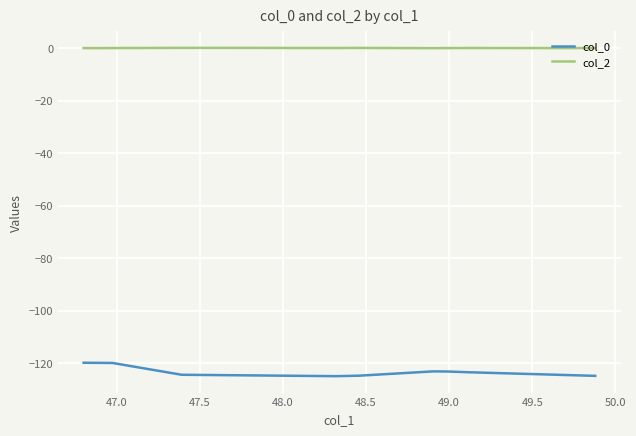

True or false: col_0 and col_2 intersect in this chart.

False